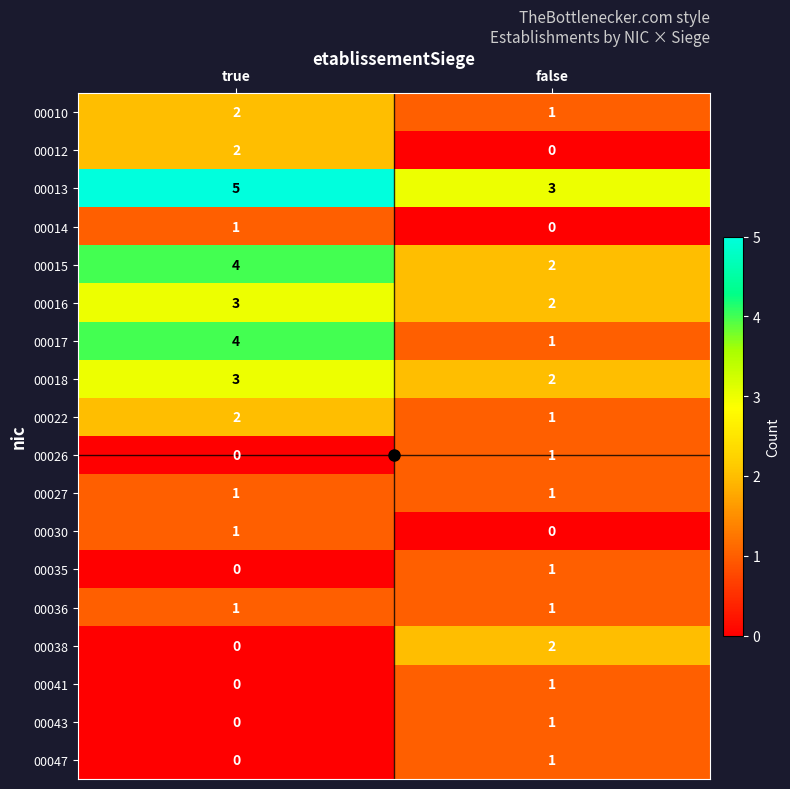

What is the total value across all series at false?

21